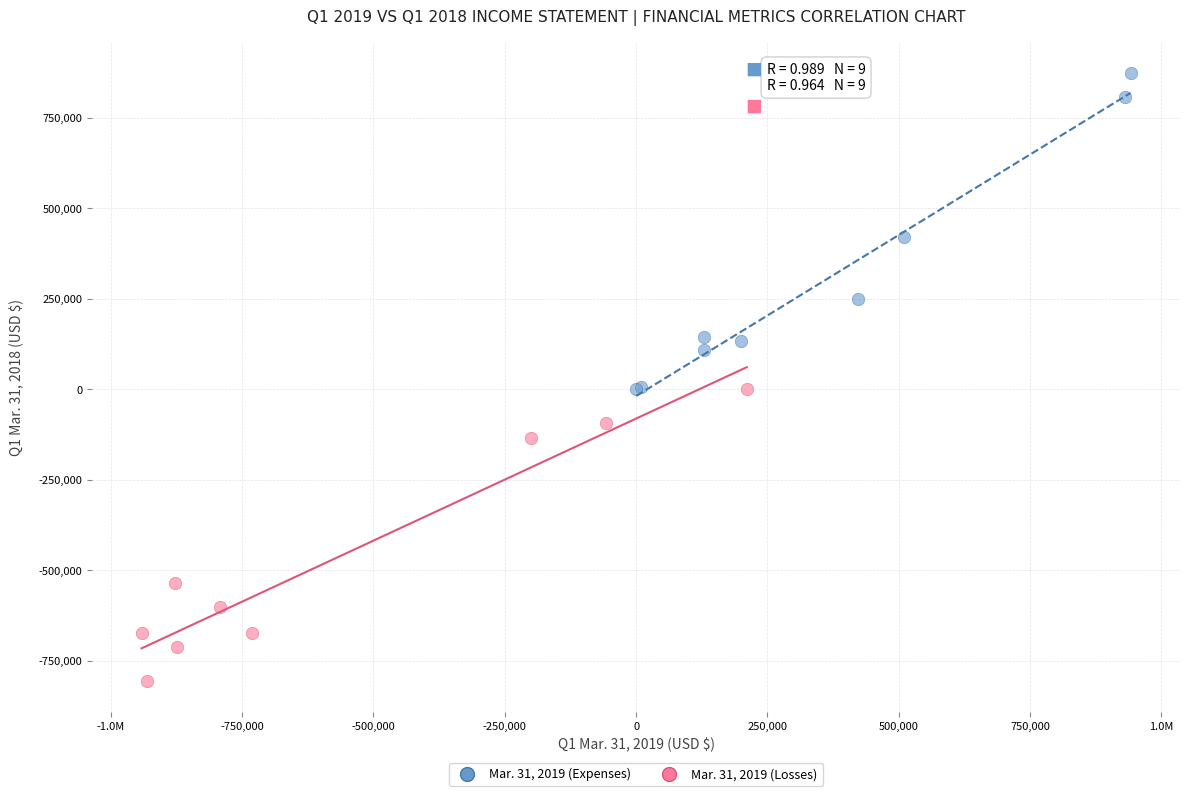

Which series reaches the maximum Y coordinate?

Mar. 31, 2019 (Expenses)